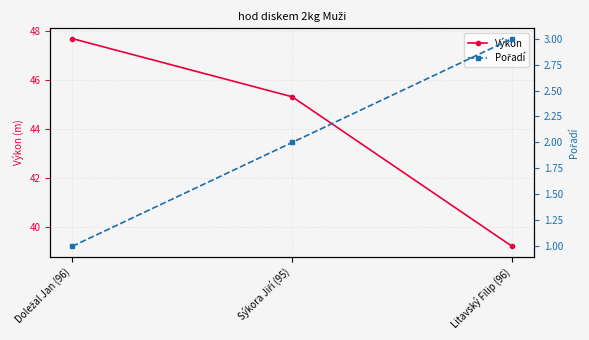

At Litavský Filip (96), list the series in order from largest to smallest.

Výkon, Pořadí